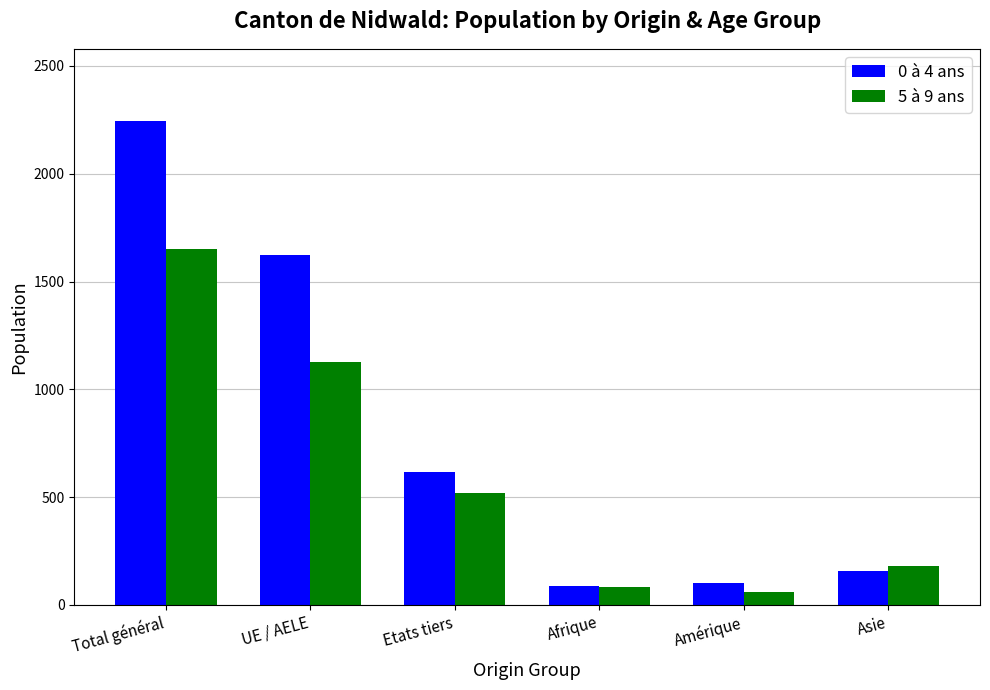

Where does the 5 à 9 ans series first go above 521?

Total général